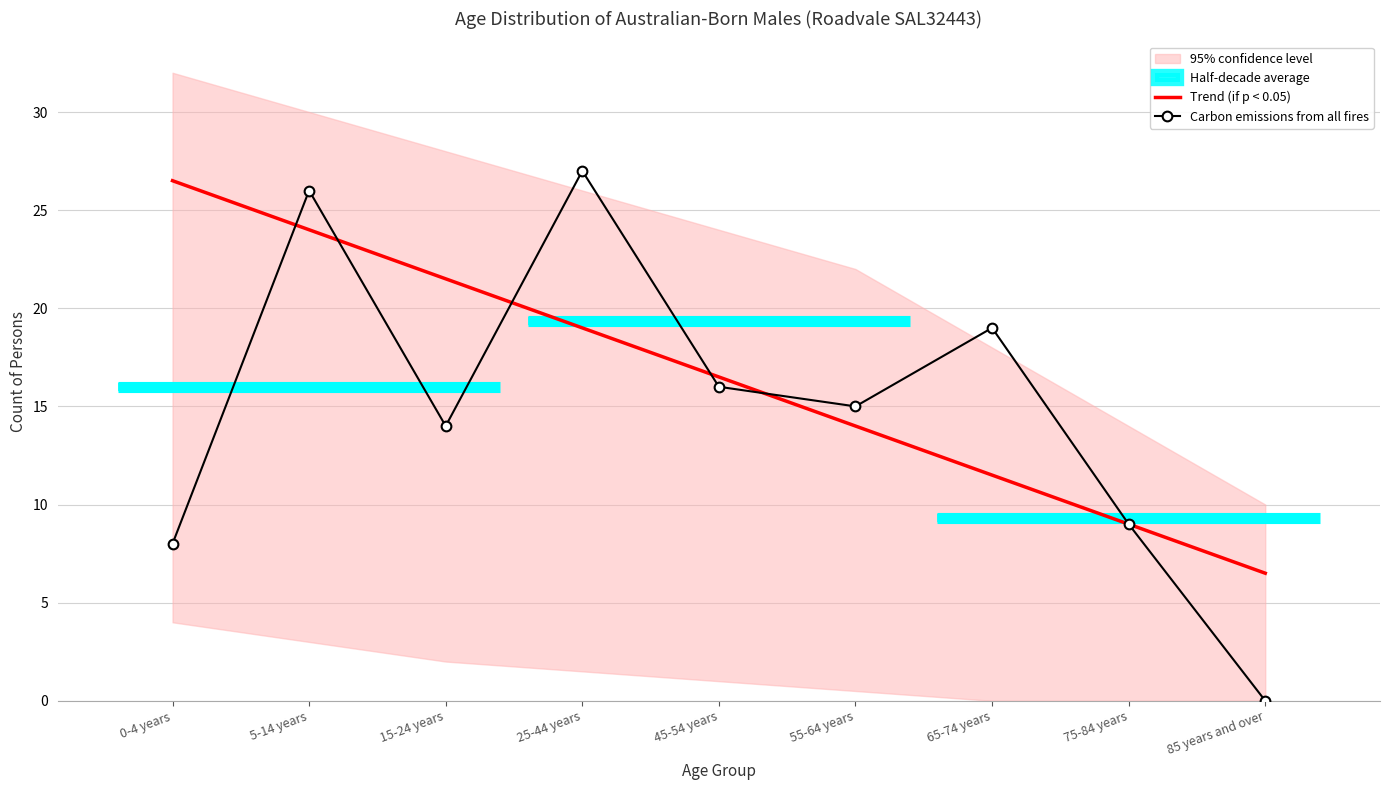

Reading left to right, transcribe all the data shown in this chart.

Trend (if p < 0.05): 0-4 years=26.5	5-14 years=24.0	15-24 years=21.5	25-44 years=19.0	45-54 years=16.5	55-64 years=14.0	65-74 years=11.5	75-84 years=9.0	85 years and over=6.5
Carbon emissions from all fires: 0-4 years=8.0	5-14 years=26.0	15-24 years=14.0	25-44 years=27.0	45-54 years=16.0	55-64 years=15.0	65-74 years=19.0	75-84 years=9.0	85 years and over=0.0